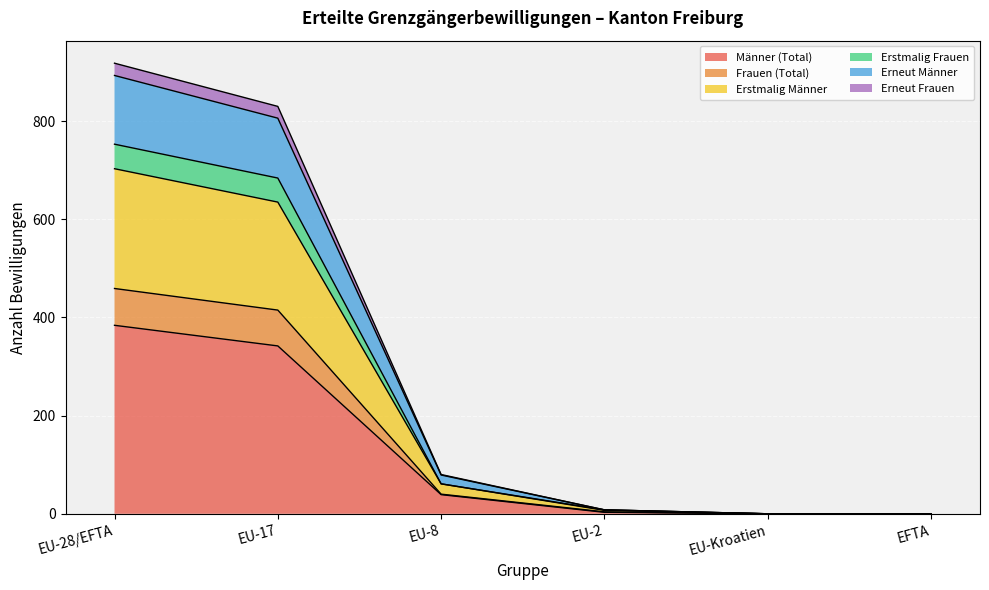

The value of Männer (Total) at EU-17 is 130. True or false?

False